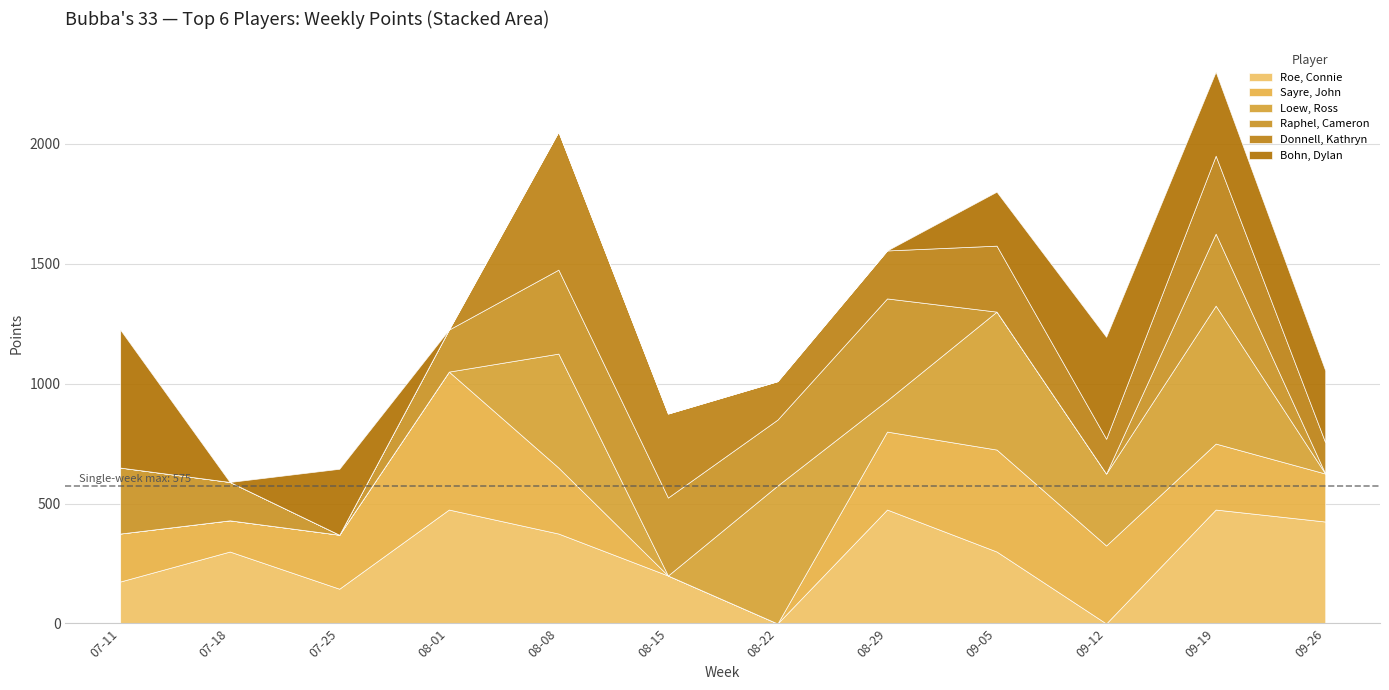

Reading right to left, transcribe all the data shown in this chart.

Roe, Connie: 2023-09-26=425	2023-09-19=475	2023-09-12=0	2023-09-05=300	2023-08-29=475	2023-08-22=0	2023-08-15=200	2023-08-08=375	2023-08-01=475	2023-07-25=145	2023-07-18=300	2023-07-11=175
Sayre, John: 2023-09-26=200	2023-09-19=275	2023-09-12=325	2023-09-05=425	2023-08-29=325	2023-08-22=0	2023-08-15=0	2023-08-08=275	2023-08-01=575	2023-07-25=225	2023-07-18=130	2023-07-11=200
Loew, Ross: 2023-09-26=0	2023-09-19=575	2023-09-12=300	2023-09-05=575	2023-08-29=130	2023-08-22=575	2023-08-15=0	2023-08-08=475	2023-08-01=0	2023-07-25=0	2023-07-18=0	2023-07-11=0
Raphel, Cameron: 2023-09-26=0	2023-09-19=300	2023-09-12=0	2023-09-05=0	2023-08-29=425	2023-08-22=275	2023-08-15=325	2023-08-08=350	2023-08-01=175	2023-07-25=0	2023-07-18=160	2023-07-11=275
Donnell, Kathryn: 2023-09-26=130	2023-09-19=325	2023-09-12=145	2023-09-05=275	2023-08-29=200	2023-08-22=160	2023-08-15=350	2023-08-08=575	2023-08-01=0	2023-07-25=0	2023-07-18=0	2023-07-11=0
Bohn, Dylan: 2023-09-26=300	2023-09-19=350	2023-09-12=425	2023-09-05=225	2023-08-29=0	2023-08-22=0	2023-08-15=0	2023-08-08=0	2023-08-01=0	2023-07-25=275	2023-07-18=0	2023-07-11=575